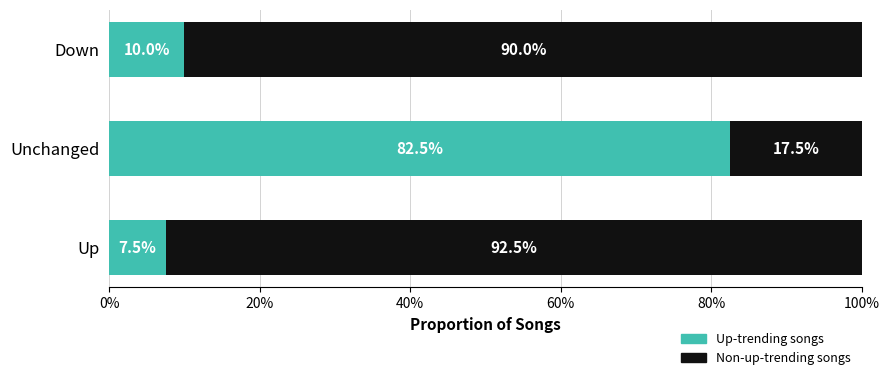

Which category has the lowest value in the Up-trending songs series?

Up